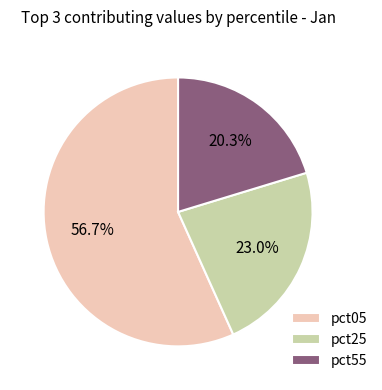

To the nearest percent, what is the average slice percentage?

33%